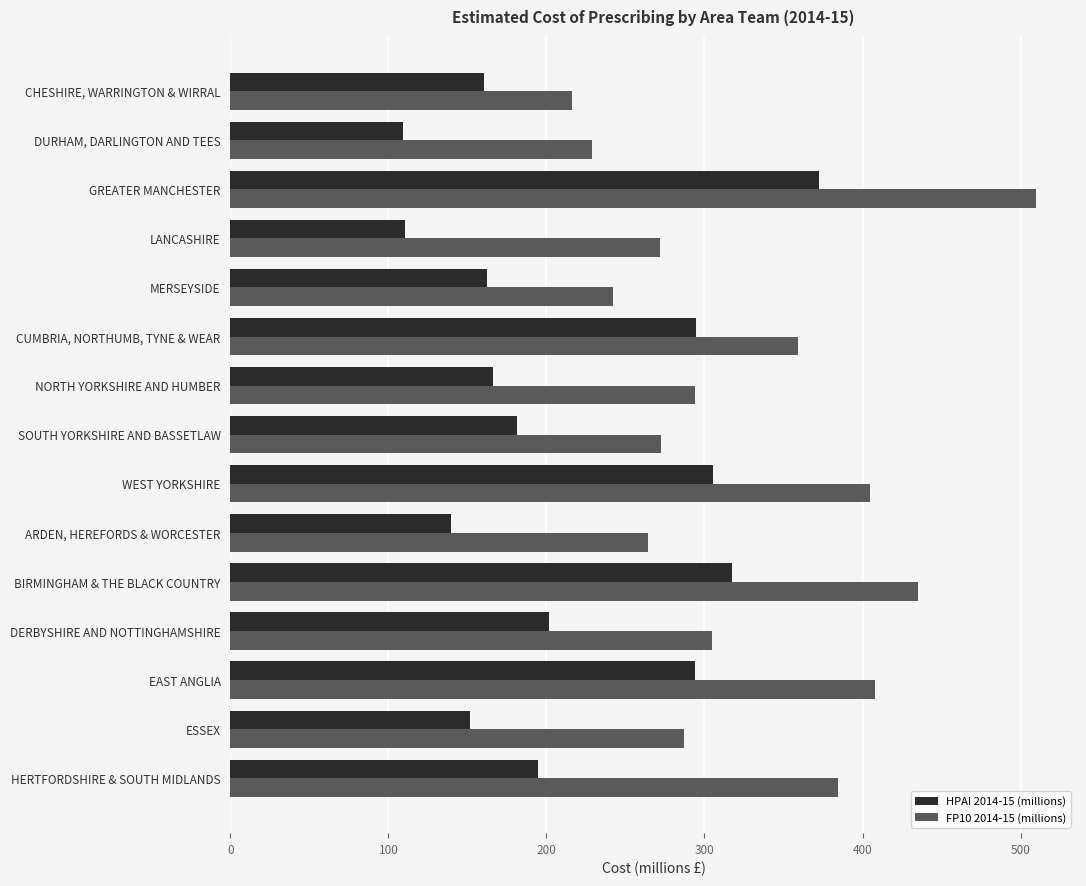

What is the minimum value for FP10 2014-15 (millions)?

216.3